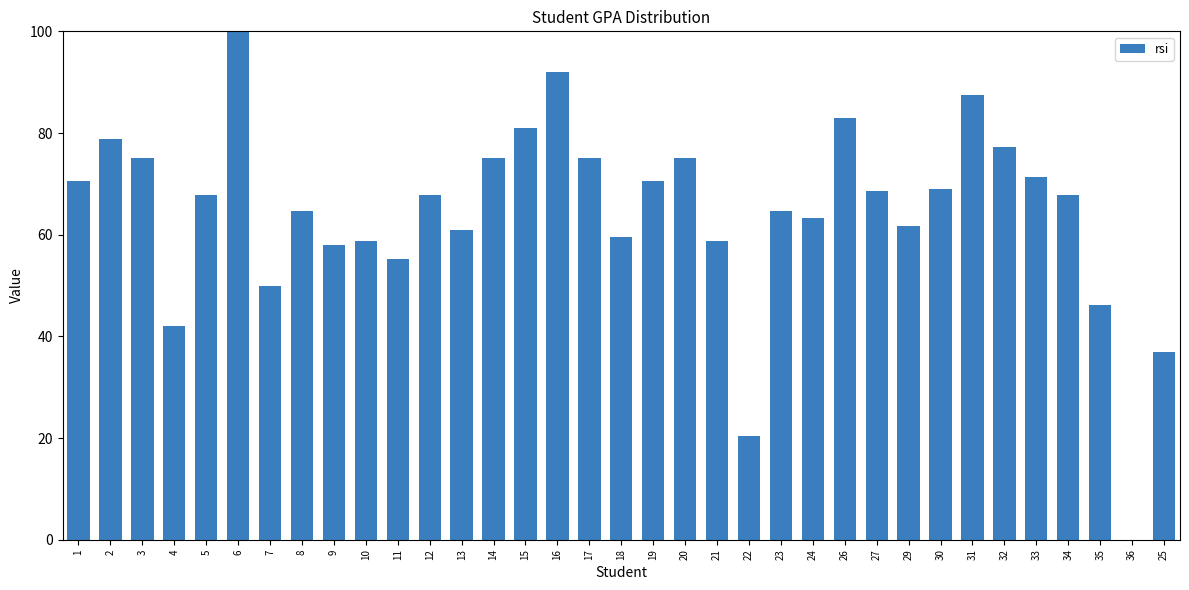

True or false: the data shows 59.5 at 18.

True